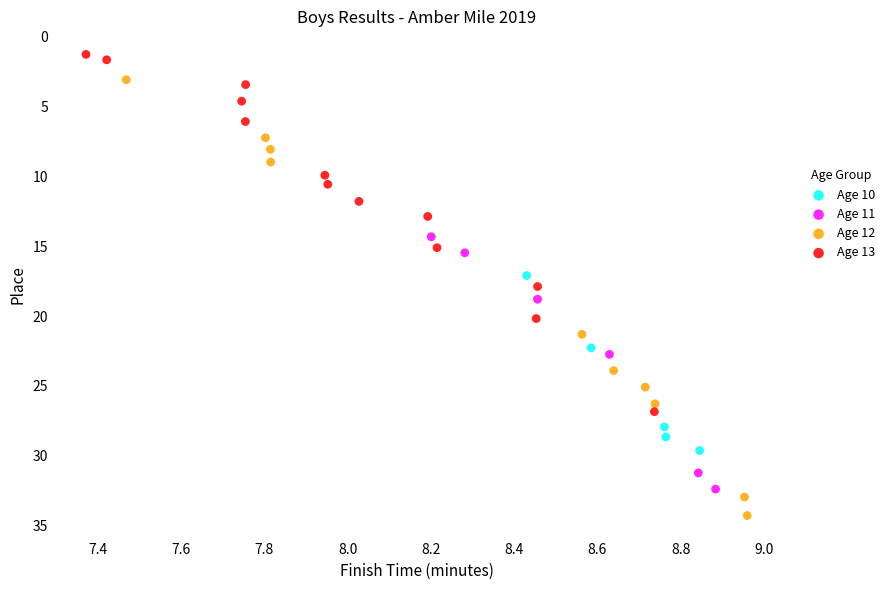

Which series reaches the maximum Y coordinate?

Age 12